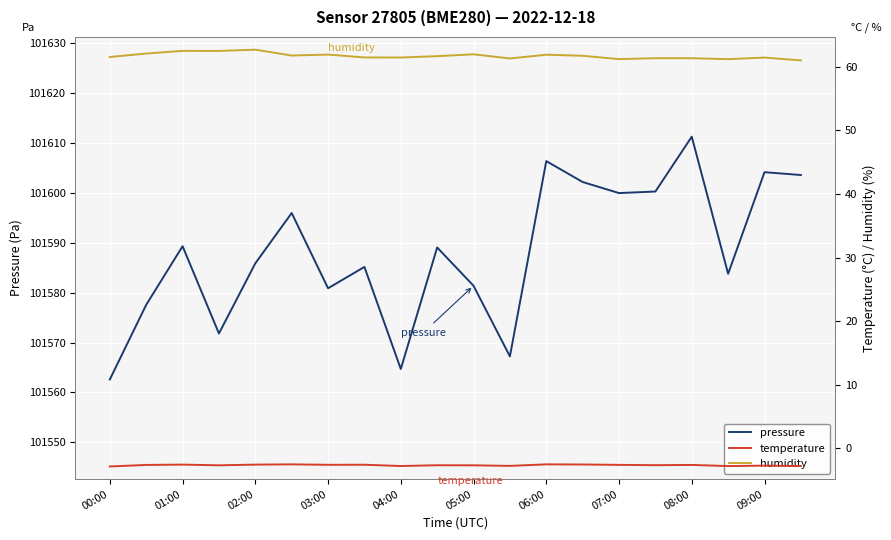

True or false: humidity and pressure cross at least once.

False